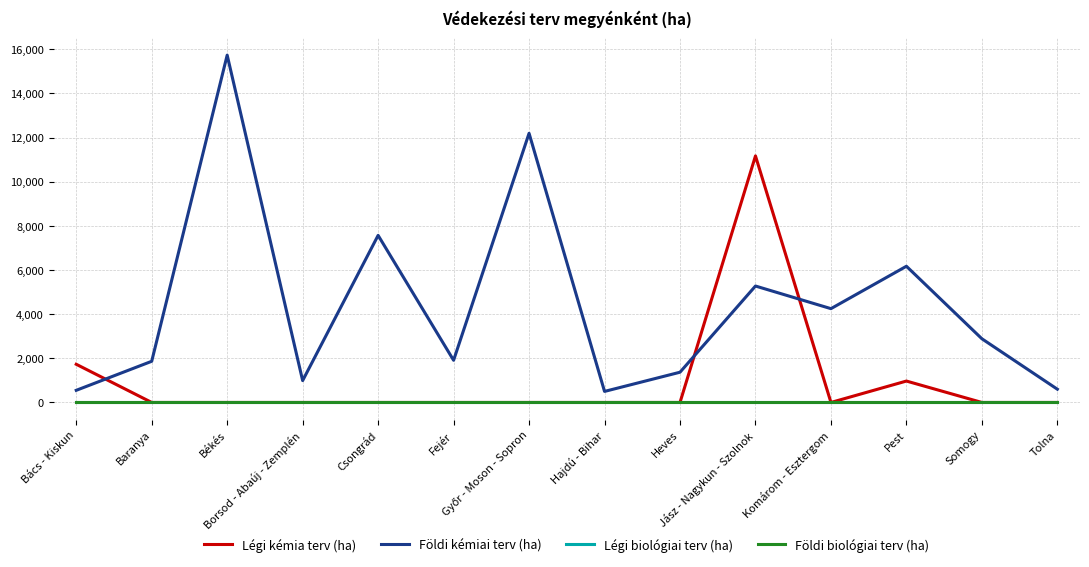

True or false: Légi kémia terv (ha) has more than 1 points higher than both neighbors.

True